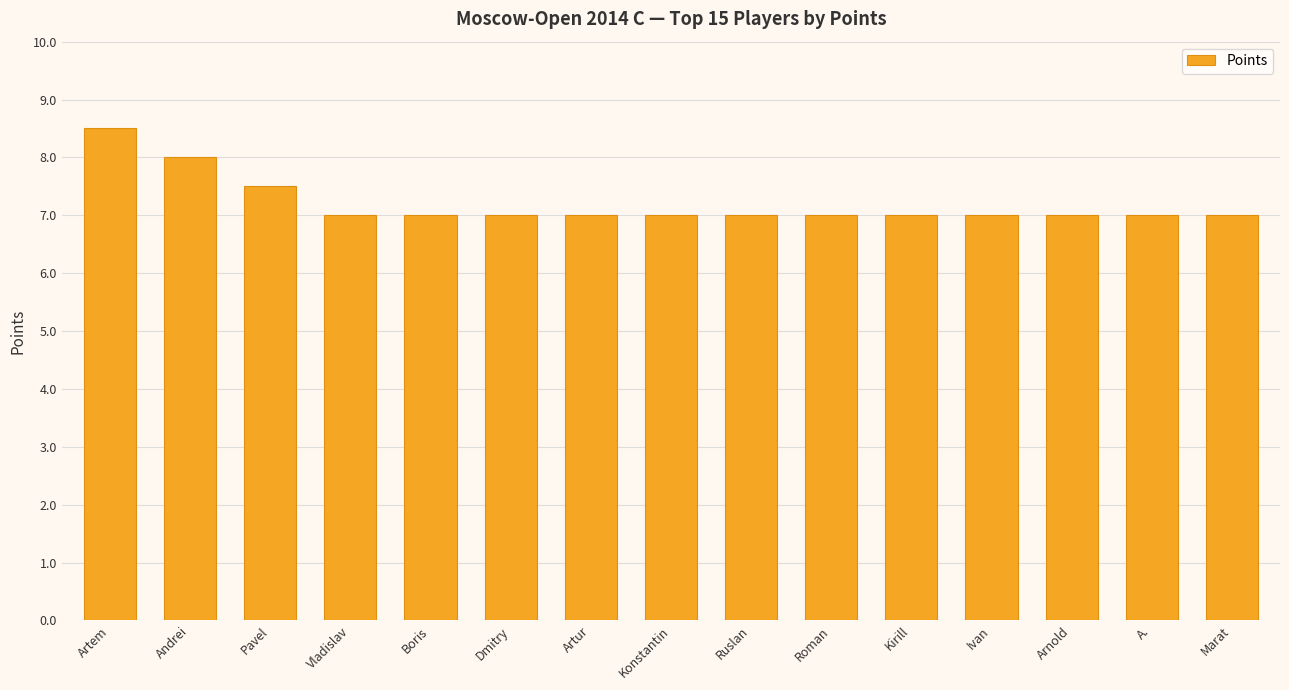

True or false: the data shows 7.5 at Pavel.

True